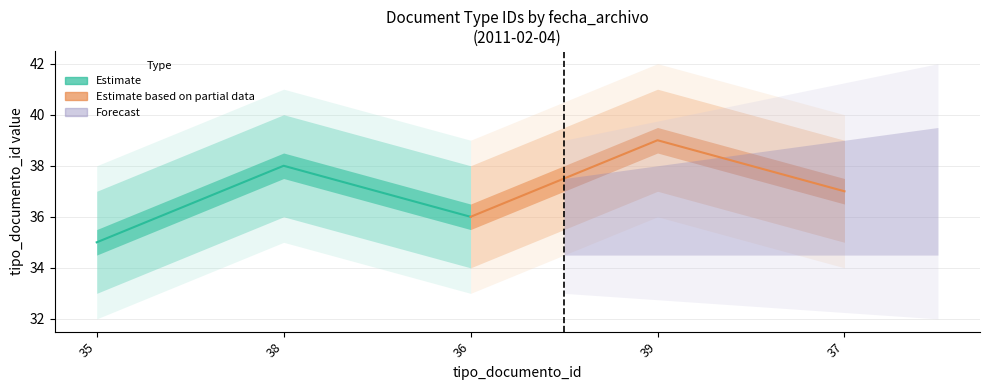

How many lines are shown in the chart?

2